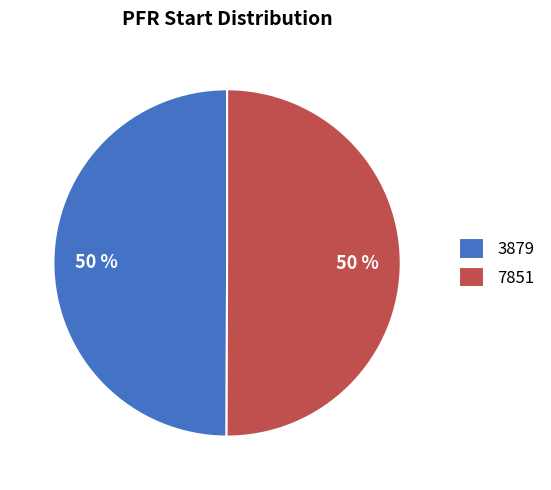

What is the ratio of the value at 7851 to the value at 3879?

1.0